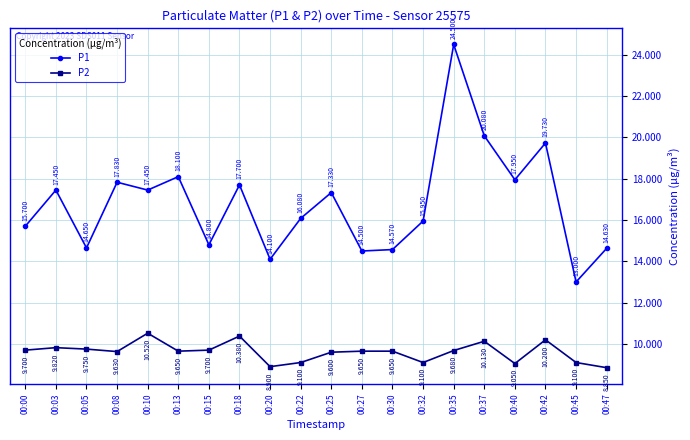

How many lines are shown in the chart?

2